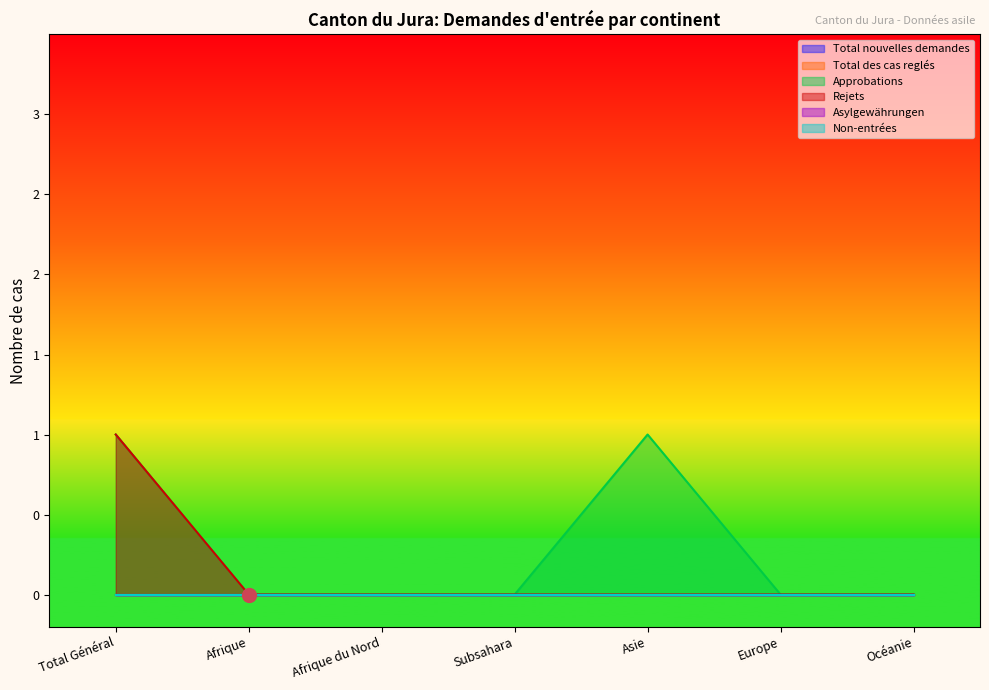

What are all the series names shown in the legend?

Total nouvelles demandes, Total des cas reglés, Approbations, Rejets, Asylgewährungen, Non-entrées